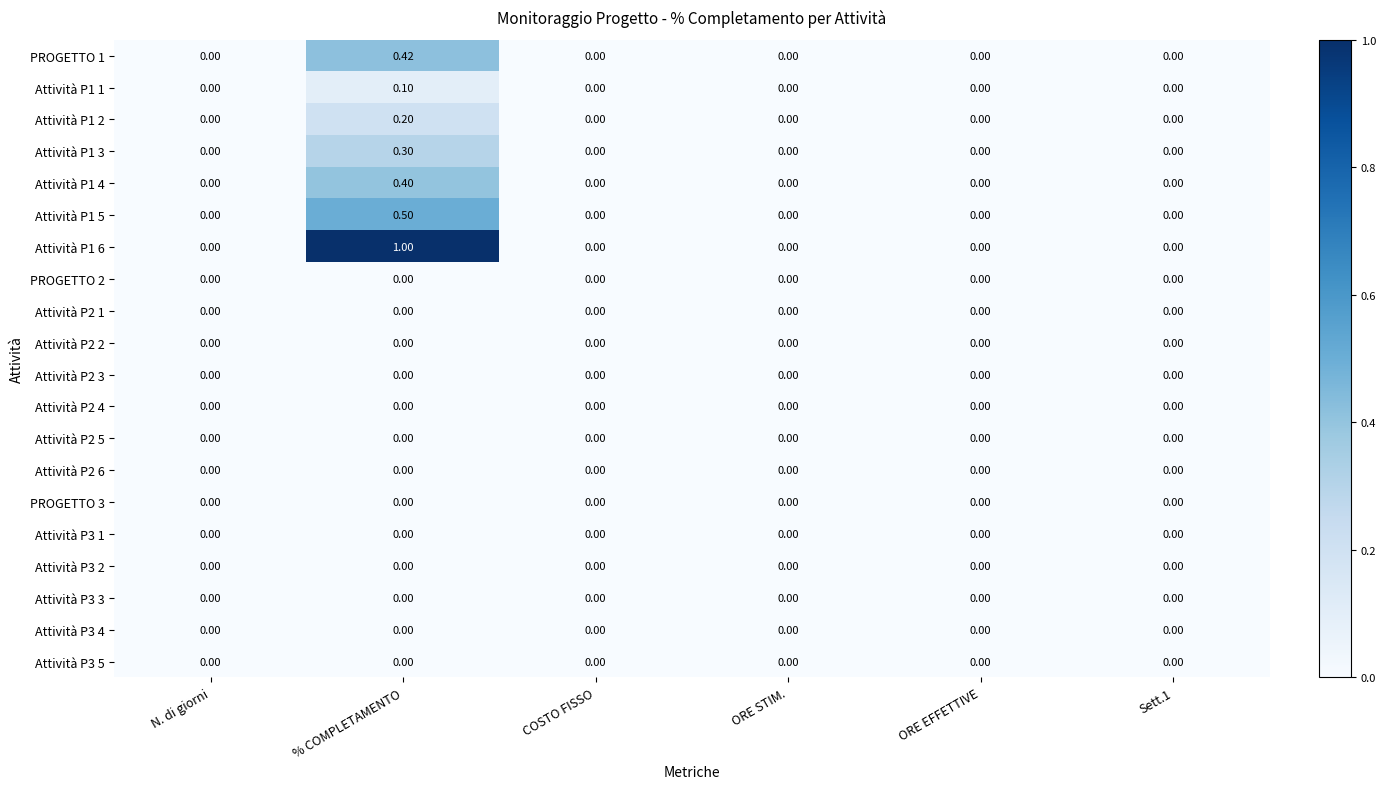

At which category is the sum across all series the highest?

% COMPLETAMENTO